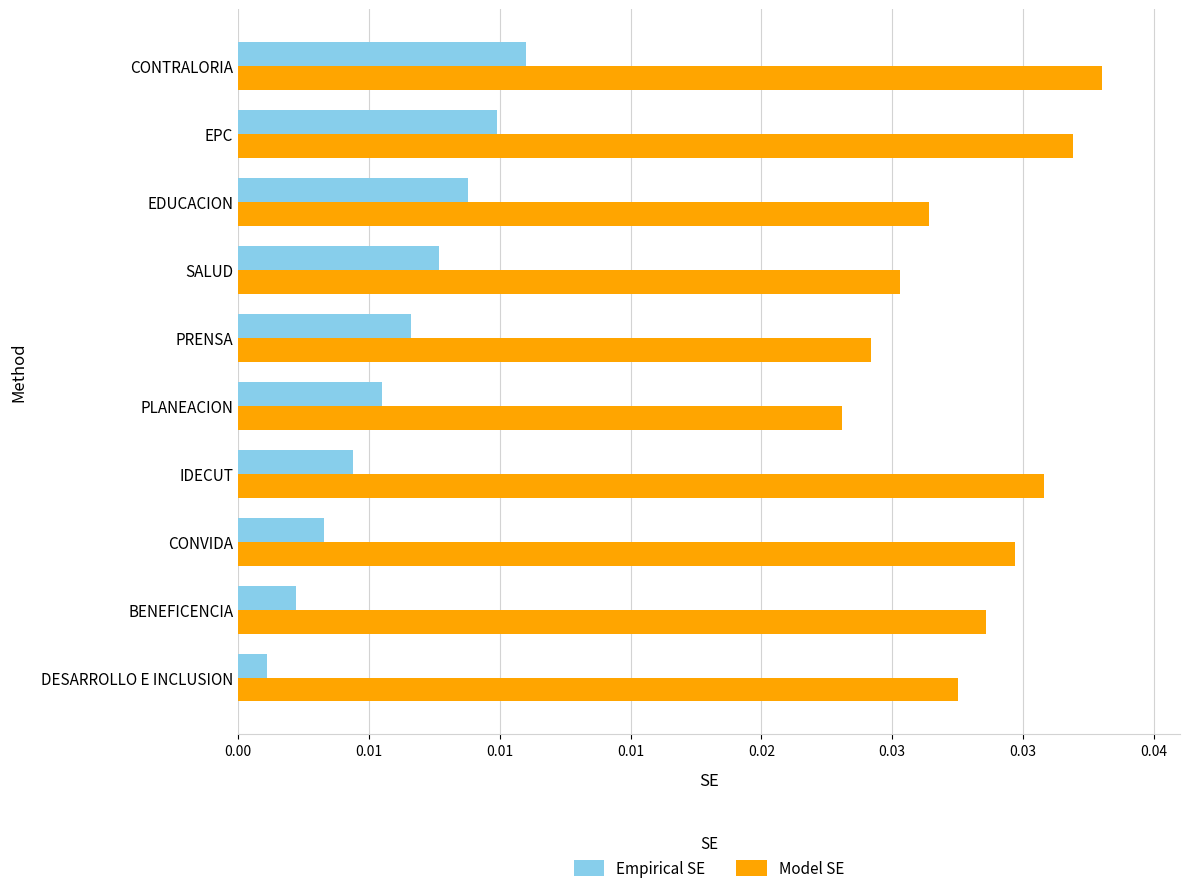

What are all the series names shown in the legend?

Empirical SE, Model SE